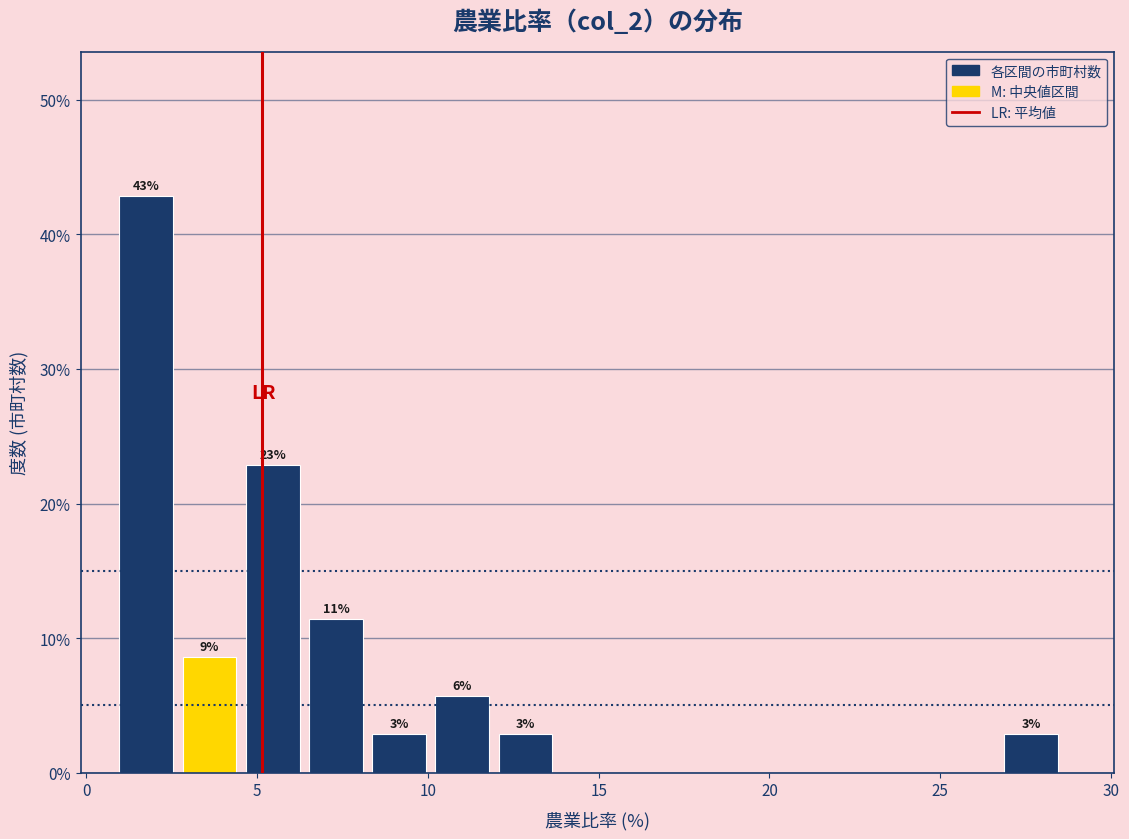

Around what value on the x-axis is the tallest bar? Give the approximate position of its centre, as read against the axis.

2.0